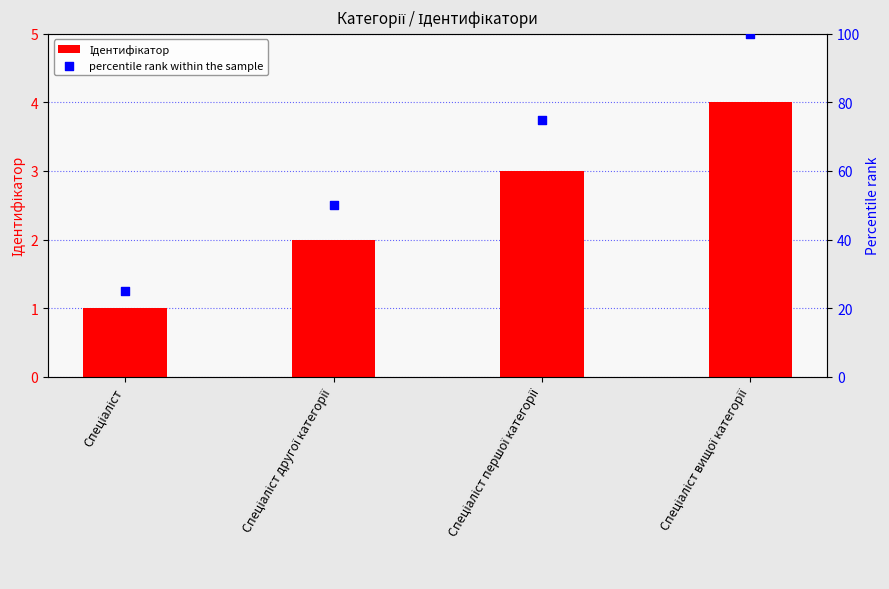

Which series reaches the minimum Y coordinate?

Ідентифікатор